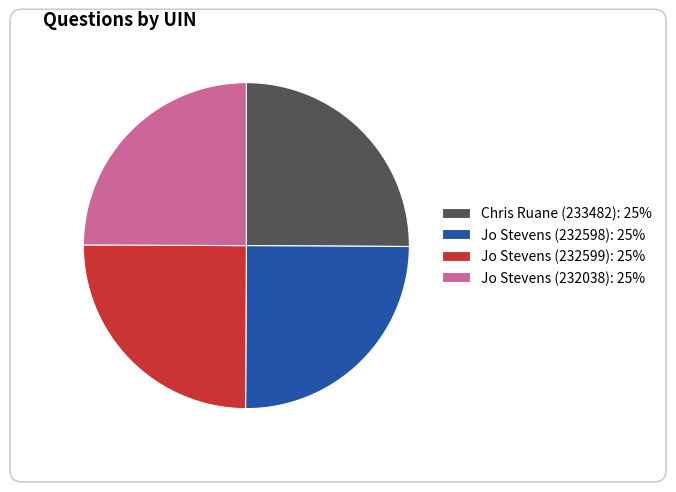

What is the largest slice in the pie chart?

Chris Ruane (233482)